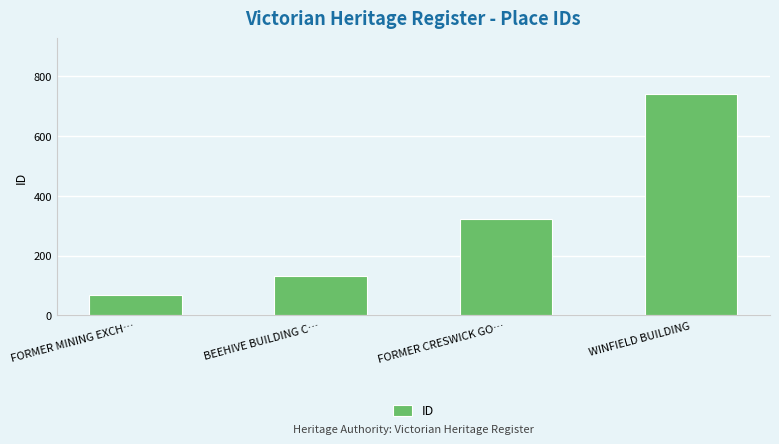

True or false: the data shows 132 at BEEHIVE BUILDING C….

True